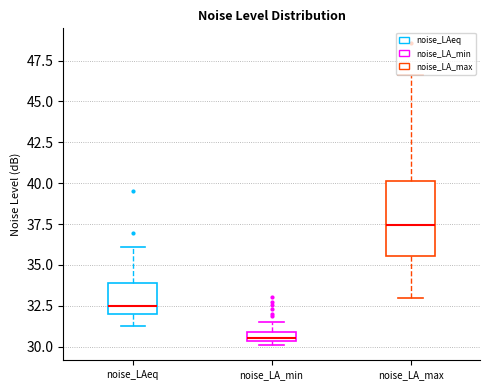

Which box has the lowest median line?

noise_LA_min